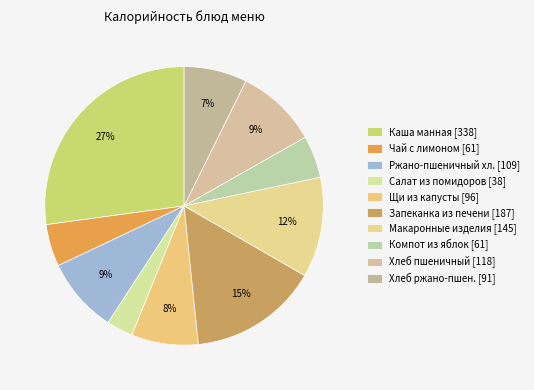

To the nearest percent, what is the average slice percentage?

10%